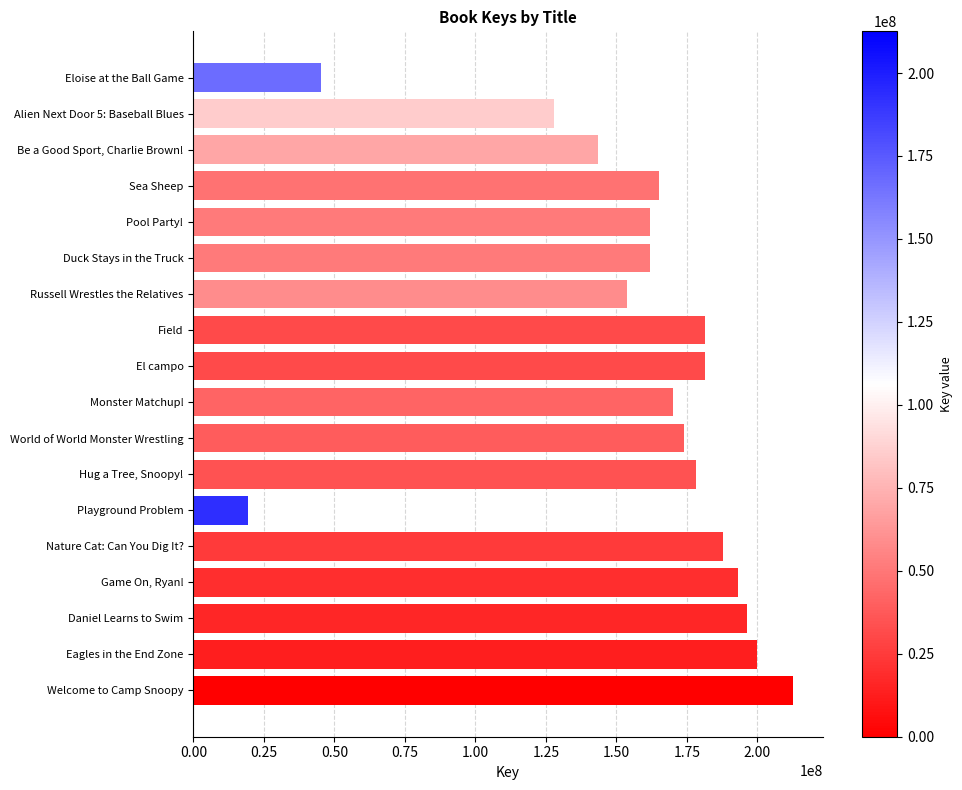

List the labels in order of value, largest first.

Welcome to Camp Snoopy, Eagles in the End Zone, Daniel Learns to Swim, Game On, Ryan!, Nature Cat: Can You Dig It?, El campo, Field, Hug a Tree, Snoopy!, World of World Monster Wrestling, Monster Matchup!, Sea Sheep, Pool Party!, Duck Stays in the Truck, Russell Wrestles the Relatives, Be a Good Sport, Charlie Brown!, Alien Next Door 5: Baseball Blues, Eloise at the Ball Game, Playground Problem